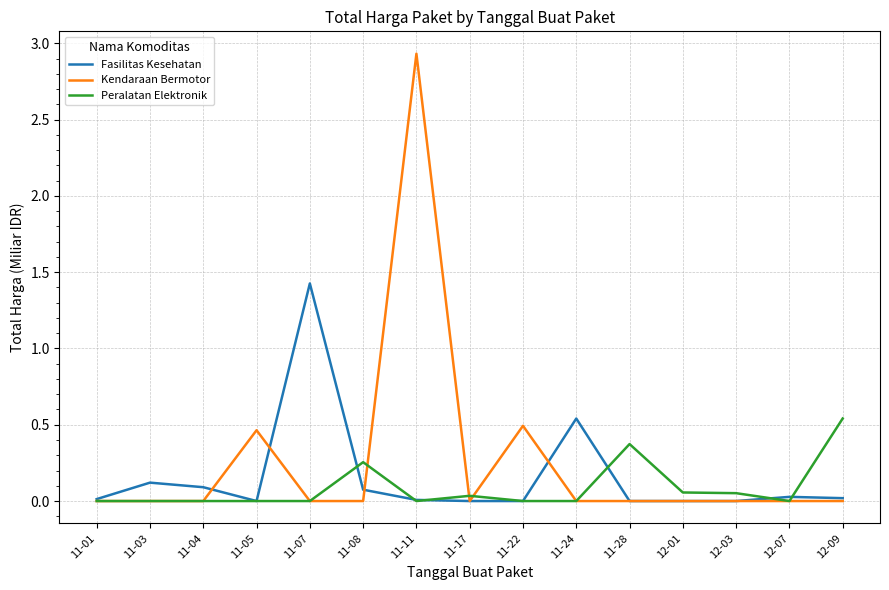

What is the maximum value for Kendaraan Bermotor?

2.9